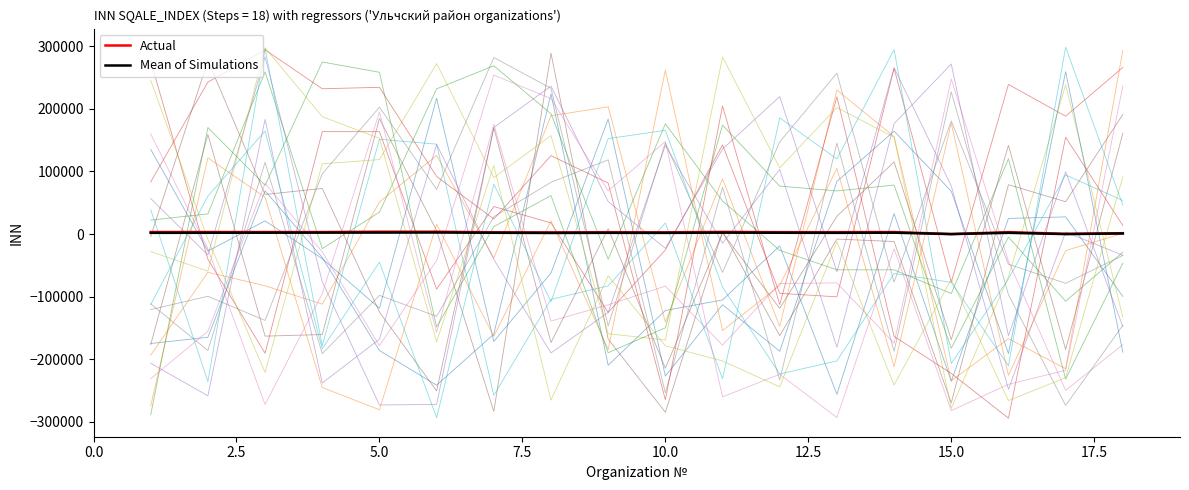

True or false: Mean of Simulations and Actual cross at least once.

False